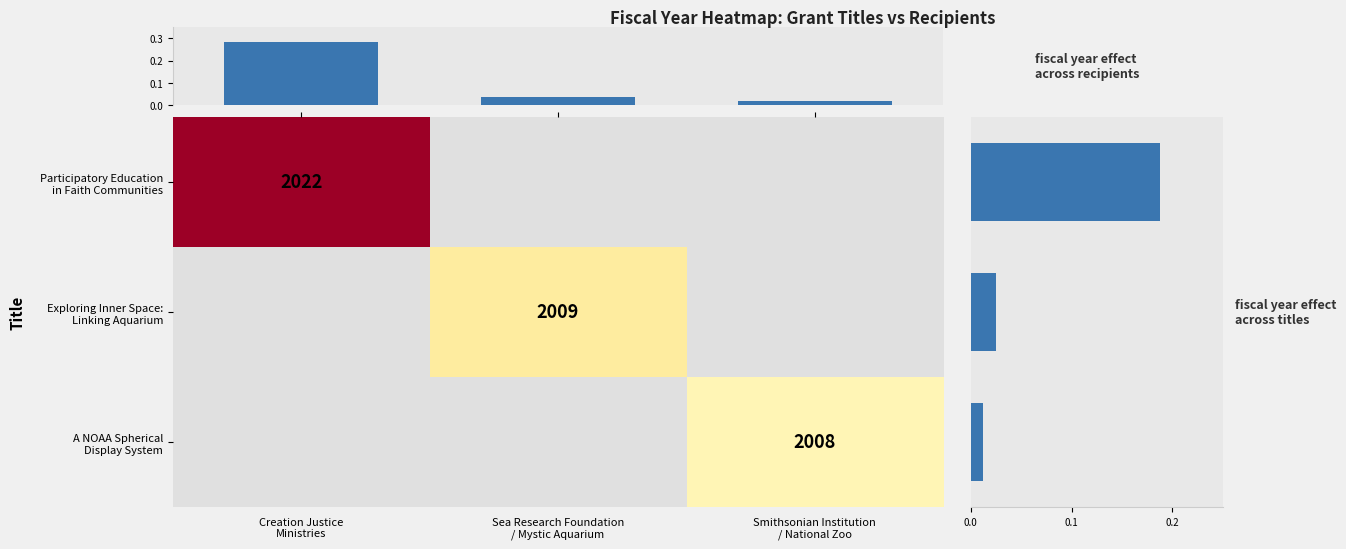

What is the average value of the fiscal year effect series?

0.1